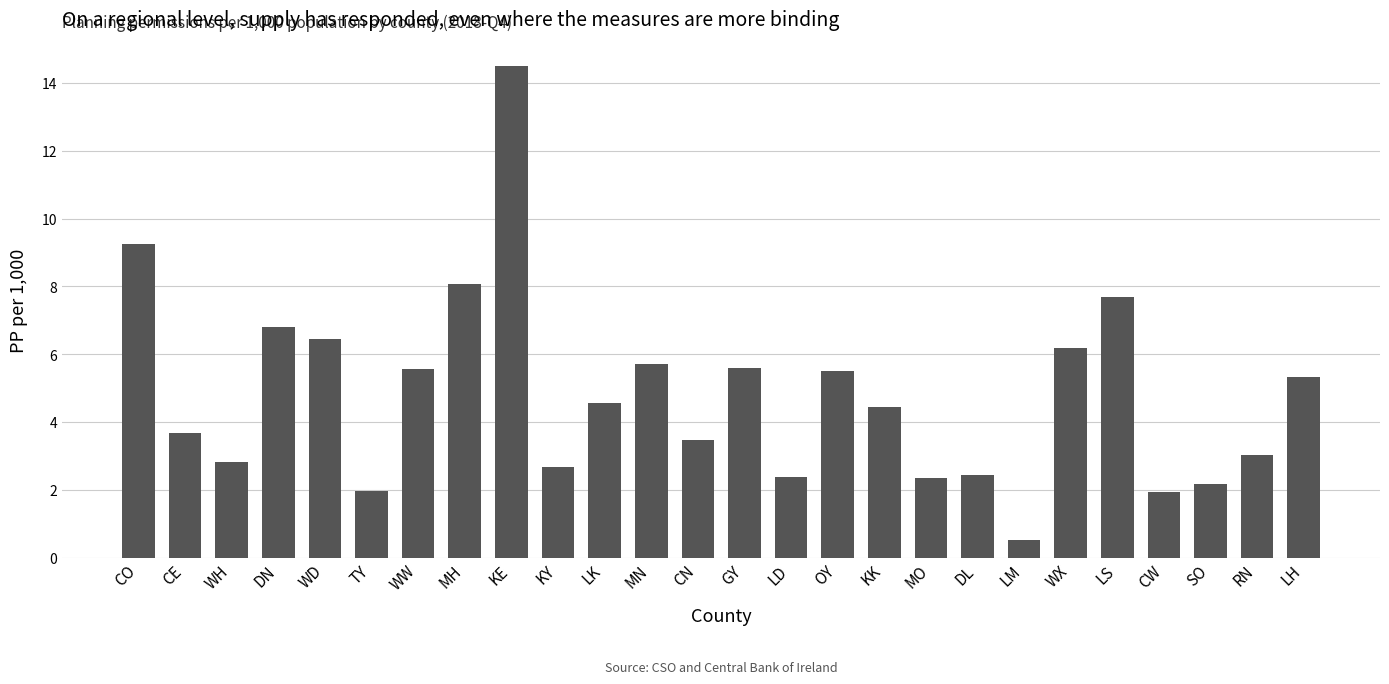

What is the value of the 12th bar from the left?

5.7